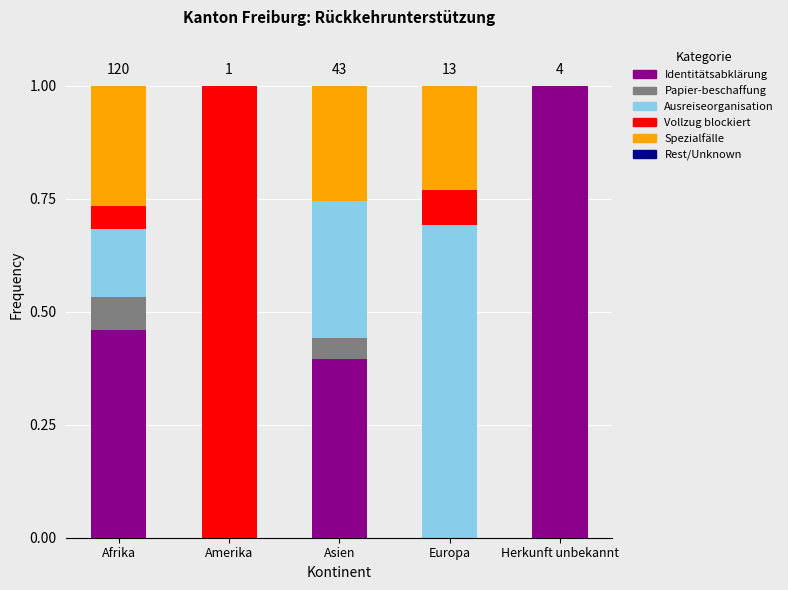

What is the highest value of the Identitätsabklärung series?

1.0